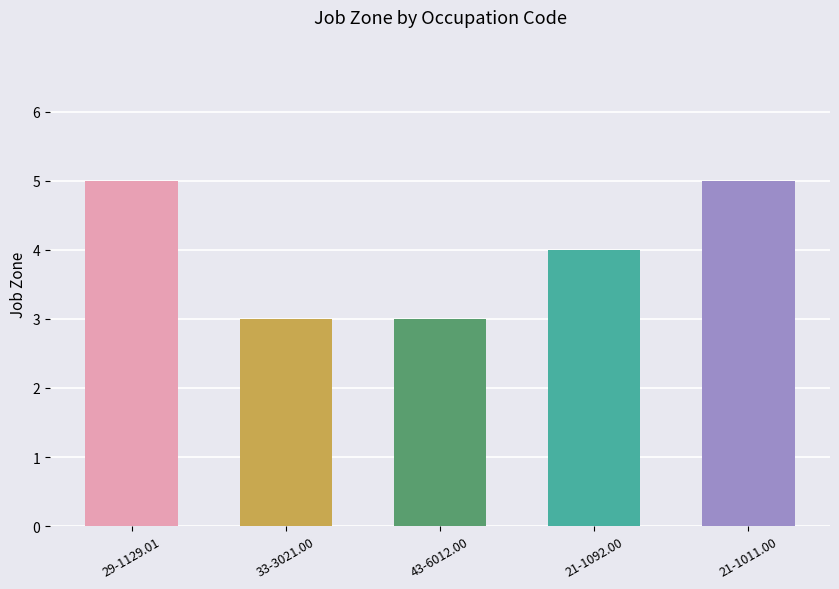

Is it true that the value at 21-1092.00 is 4?

True